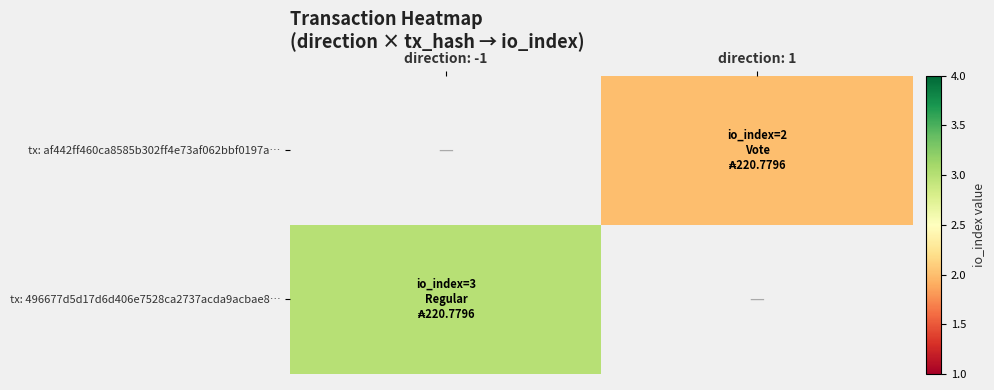

How many distinct data groups are displayed?

2